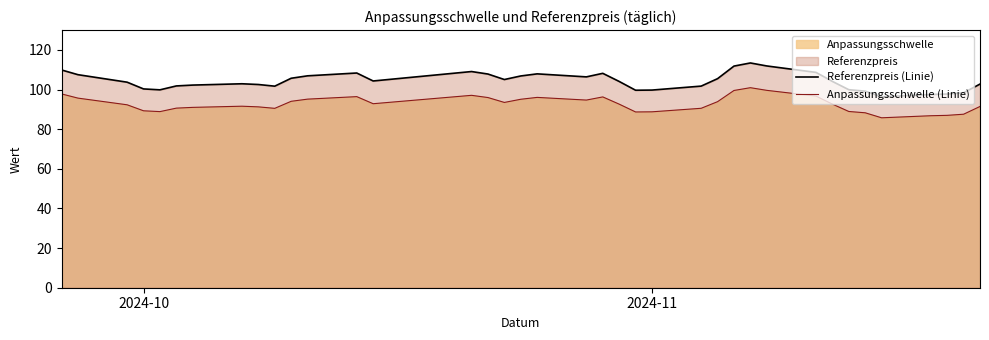

List the series in order of their overall mean, highest first.

Referenzpreis (Linie), Anpassungsschwelle (Linie)